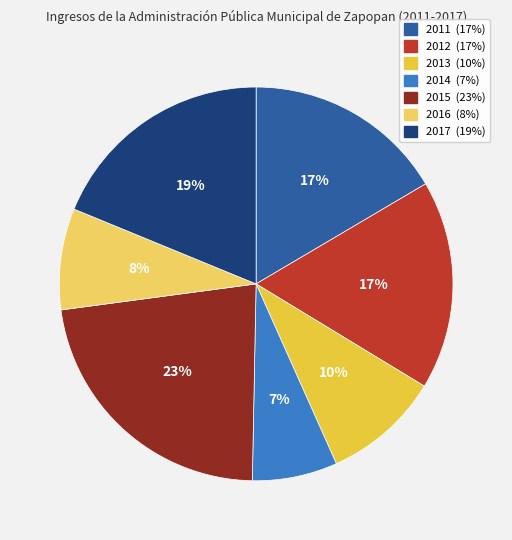

How many segments does this pie chart have?

7